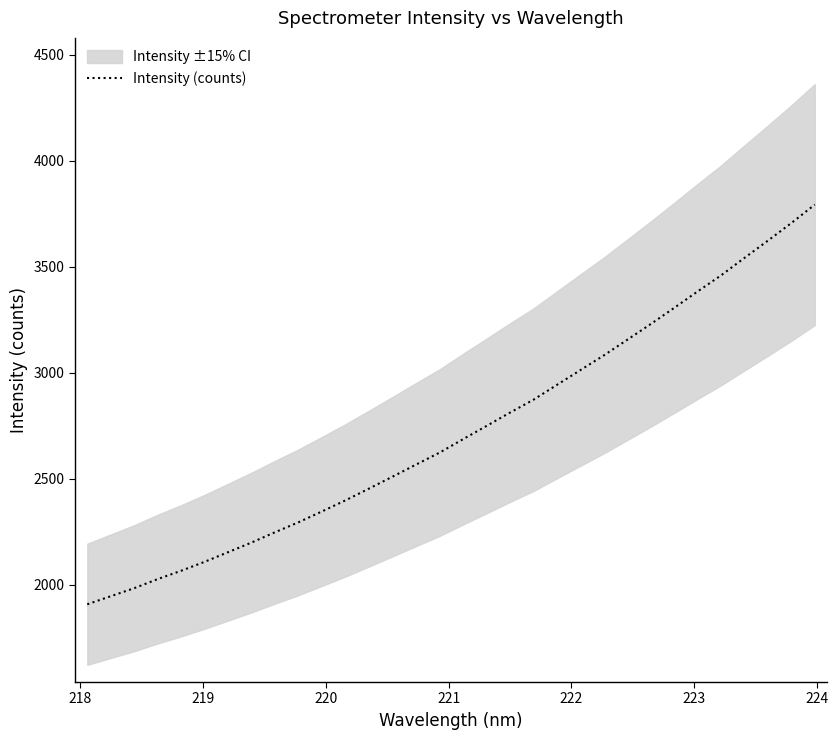

How many values are below 2685?

16